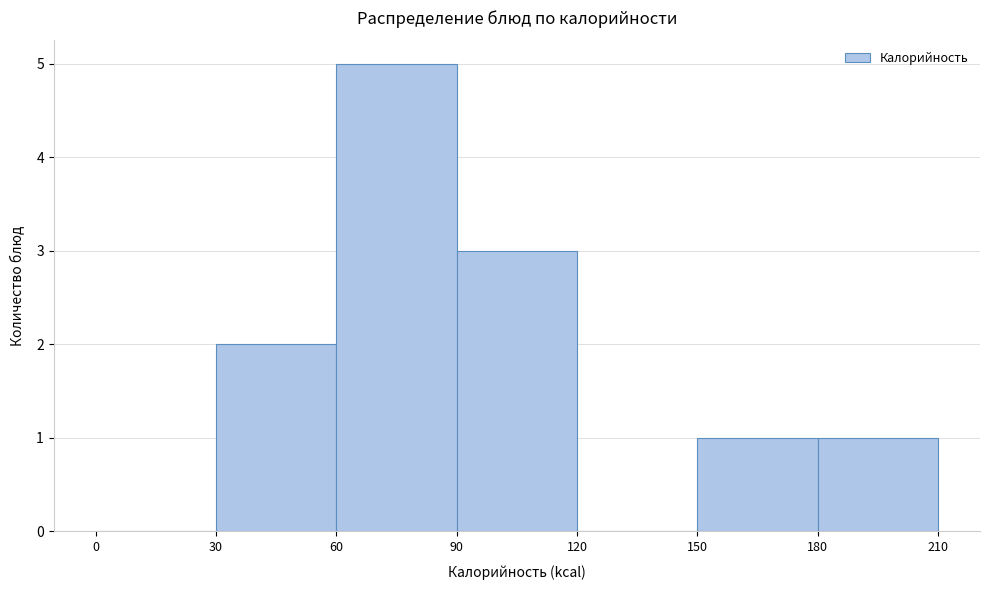

Reading left to right, list every bar in this chart as the range it spans on the x-axis followed by its height. The values are not printed on the chart, so give them approximately, as read against the axis.

0 to 30: 0
30 to 60: 2
60 to 90: 5
90 to 120: 3
120 to 150: 0
150 to 180: 1
180 to 210: 1